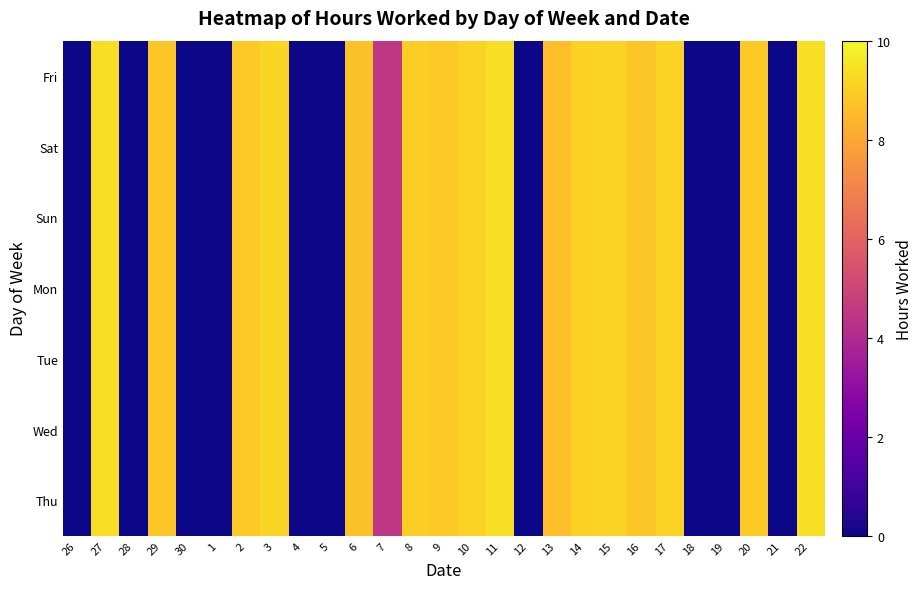

Reading left to right, extract all data points from this chart.

Fri: 26=0.0	27=9.3	28=0.0	29=8.8	30=0.0	1=0.0	2=8.9	3=9.2	4=0.0	5=0.0	6=8.7	7=4.5	8=9.0	9=8.9	10=9.1	11=9.4	12=0.0	13=8.6	14=9.1	15=9.1	16=8.8	17=9.1	18=0.0	19=0.0	20=8.9	21=0.0	22=9.4
Sat: 26=0.0	27=9.3	28=0.0	29=8.8	30=0.0	1=0.0	2=8.9	3=9.2	4=0.0	5=0.0	6=8.7	7=4.5	8=9.0	9=8.9	10=9.1	11=9.4	12=0.0	13=8.6	14=9.1	15=9.1	16=8.8	17=9.1	18=0.0	19=0.0	20=8.9	21=0.0	22=9.4
Sun: 26=0.0	27=9.3	28=0.0	29=8.8	30=0.0	1=0.0	2=8.9	3=9.2	4=0.0	5=0.0	6=8.7	7=4.5	8=9.0	9=8.9	10=9.1	11=9.4	12=0.0	13=8.6	14=9.1	15=9.1	16=8.8	17=9.1	18=0.0	19=0.0	20=8.9	21=0.0	22=9.4
Mon: 26=0.0	27=9.3	28=0.0	29=8.8	30=0.0	1=0.0	2=8.9	3=9.2	4=0.0	5=0.0	6=8.7	7=4.5	8=9.0	9=8.9	10=9.1	11=9.4	12=0.0	13=8.6	14=9.1	15=9.1	16=8.8	17=9.1	18=0.0	19=0.0	20=8.9	21=0.0	22=9.4
Tue: 26=0.0	27=9.3	28=0.0	29=8.8	30=0.0	1=0.0	2=8.9	3=9.2	4=0.0	5=0.0	6=8.7	7=4.5	8=9.0	9=8.9	10=9.1	11=9.4	12=0.0	13=8.6	14=9.1	15=9.1	16=8.8	17=9.1	18=0.0	19=0.0	20=8.9	21=0.0	22=9.4
Wed: 26=0.0	27=9.3	28=0.0	29=8.8	30=0.0	1=0.0	2=8.9	3=9.2	4=0.0	5=0.0	6=8.7	7=4.5	8=9.0	9=8.9	10=9.1	11=9.4	12=0.0	13=8.6	14=9.1	15=9.1	16=8.8	17=9.1	18=0.0	19=0.0	20=8.9	21=0.0	22=9.4
Thu: 26=0.0	27=9.3	28=0.0	29=8.8	30=0.0	1=0.0	2=8.9	3=9.2	4=0.0	5=0.0	6=8.7	7=4.5	8=9.0	9=8.9	10=9.1	11=9.4	12=0.0	13=8.6	14=9.1	15=9.1	16=8.8	17=9.1	18=0.0	19=0.0	20=8.9	21=0.0	22=9.4